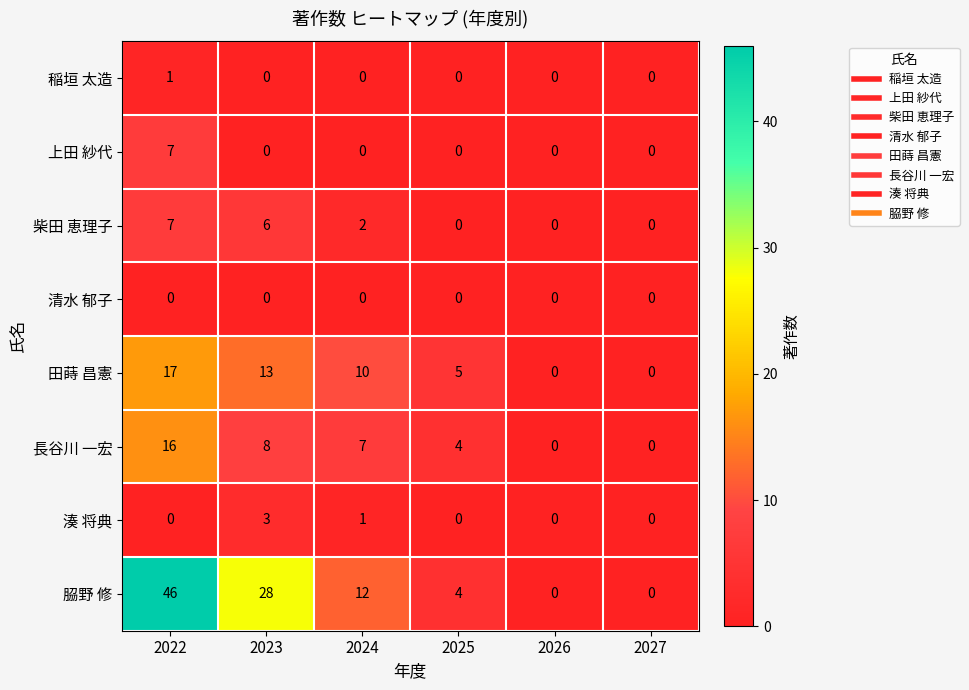

At which category is the sum across all series the highest?

2022